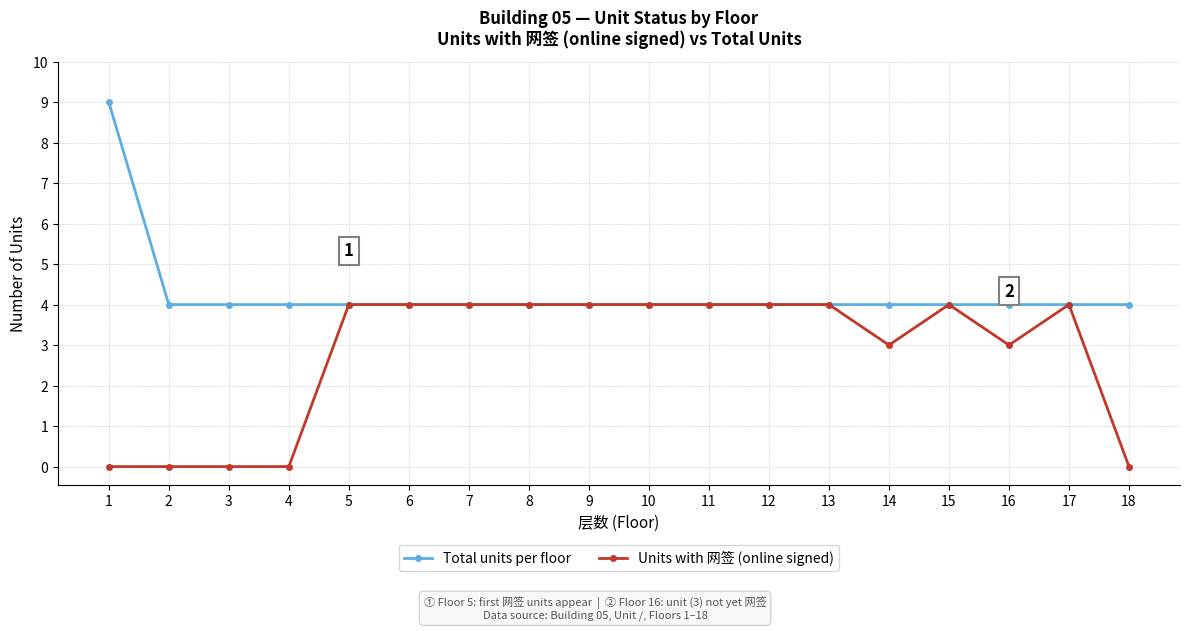

Count the number of data series in this chart.

2